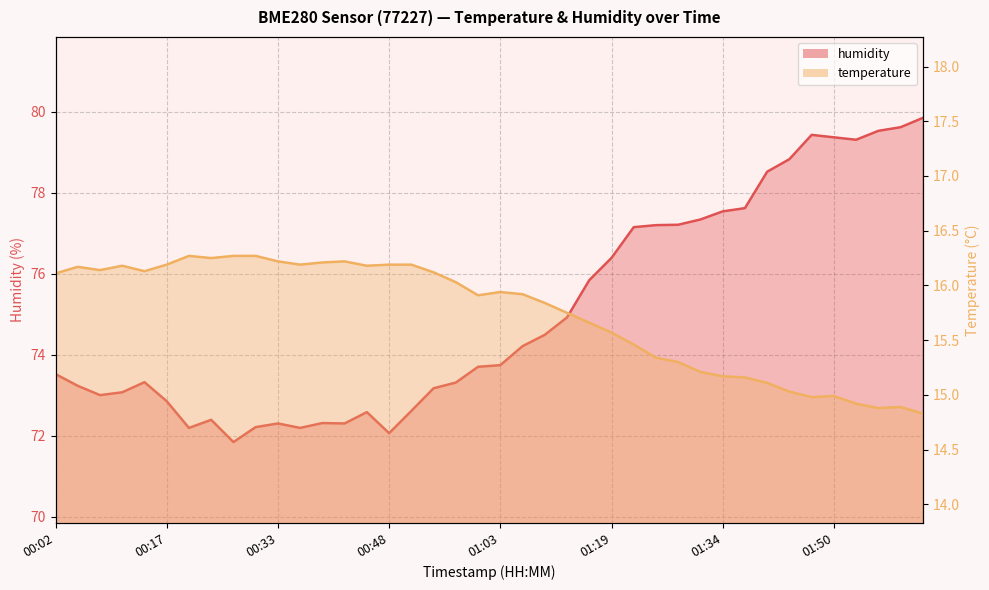

What is the difference between the maximum and minimum values in the humidity series?

8.0